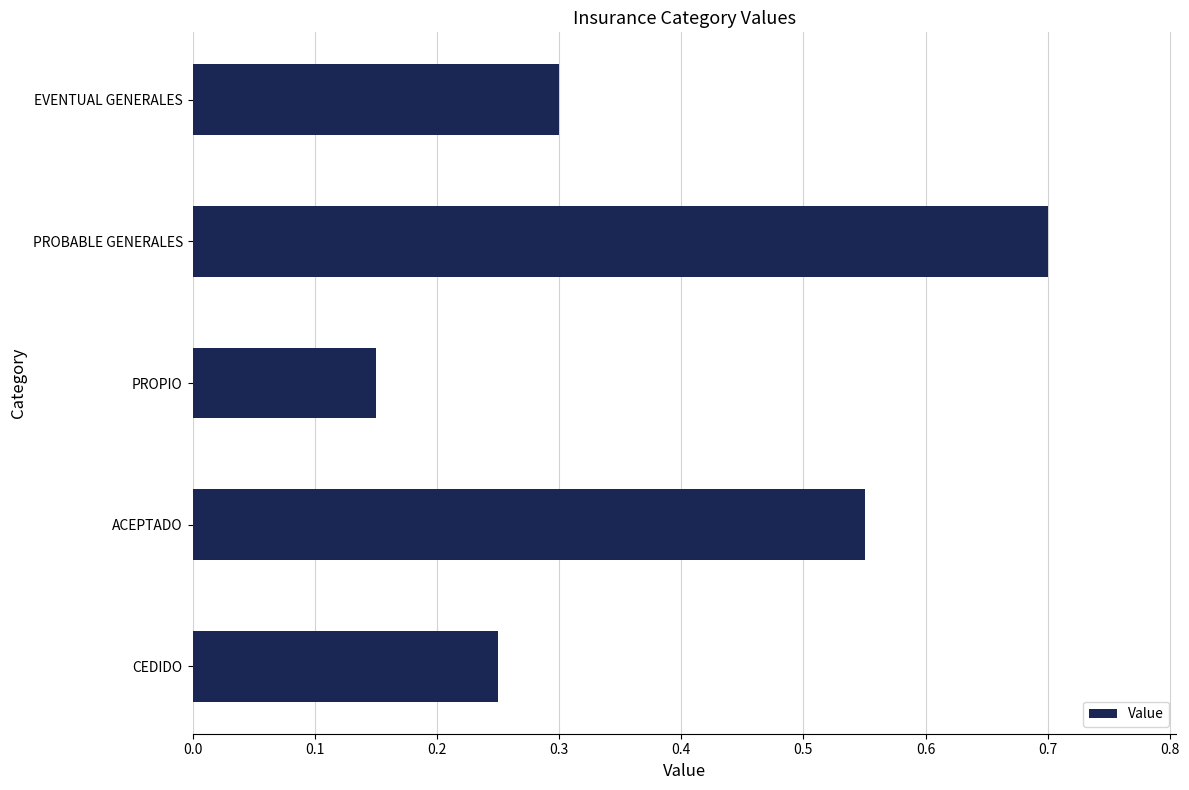

The chart shows a value of 0.1 at CEDIDO. True or false?

False